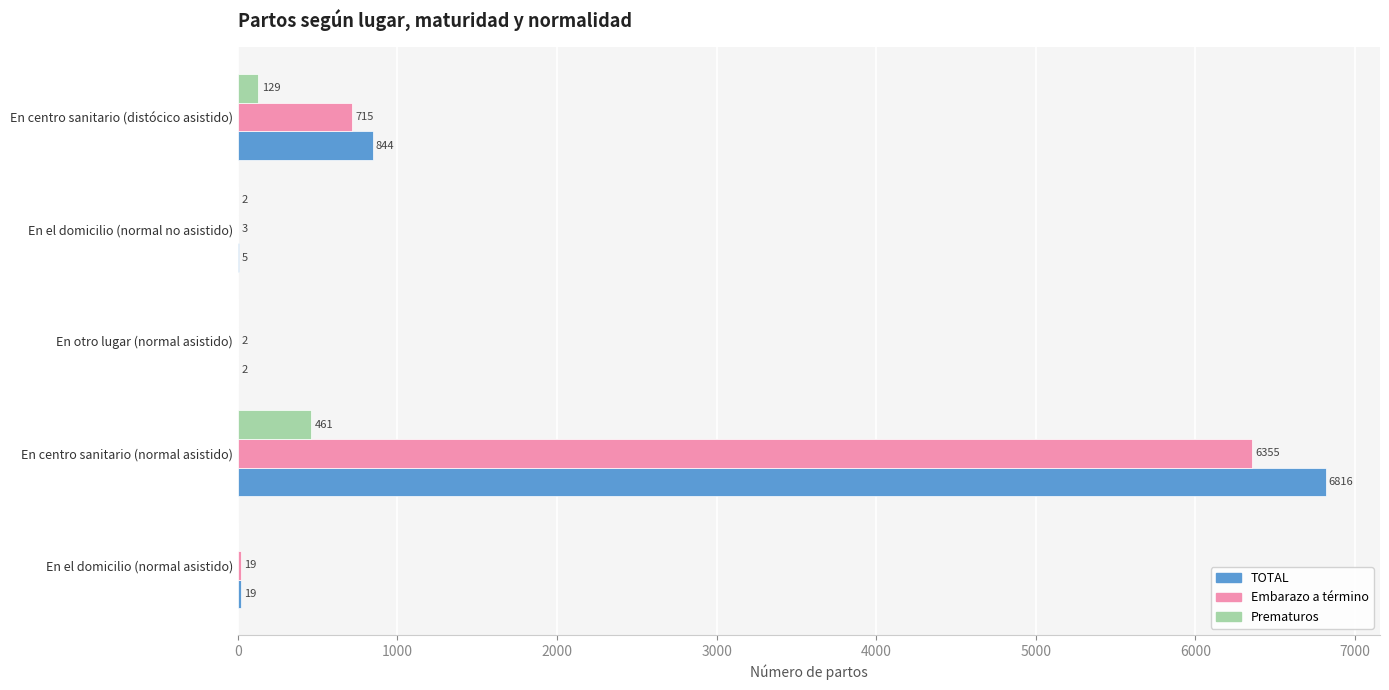

What is the sum of the Prematuros values at En centro sanitario (distócico asistido) and En otro lugar (normal asistido)?

129